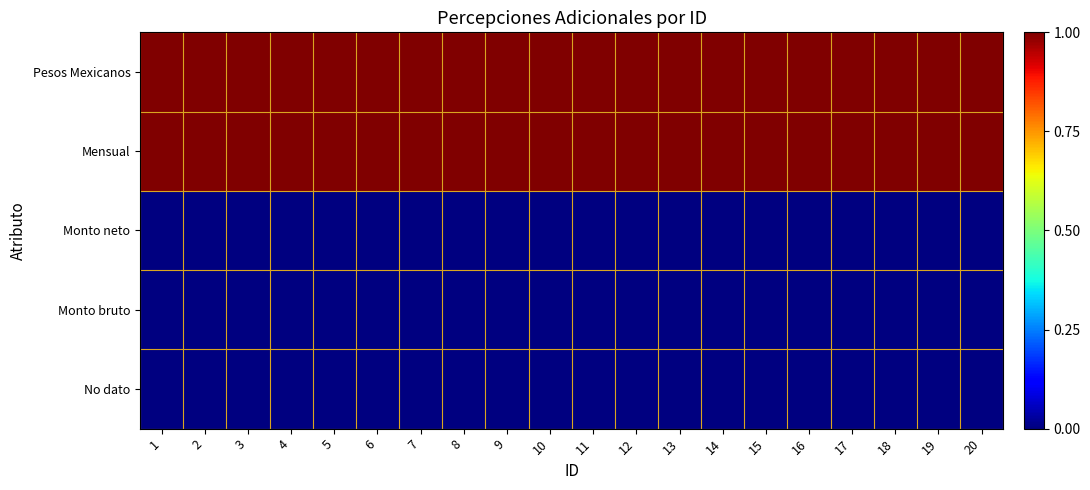

Which category has the lowest value across all series?

1